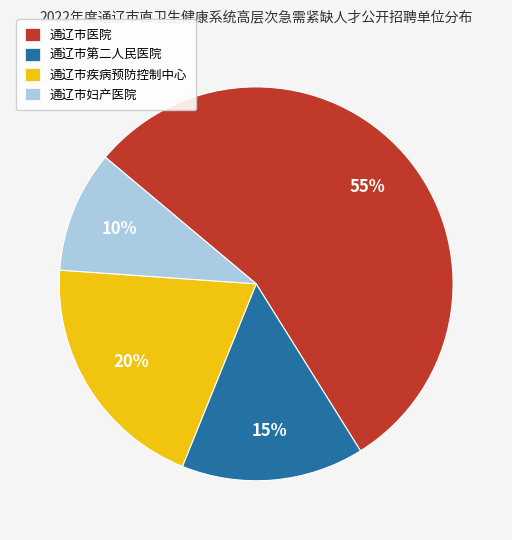

True or false: 通辽市疾病预防控制中心 accounts for 26% of the total.

False